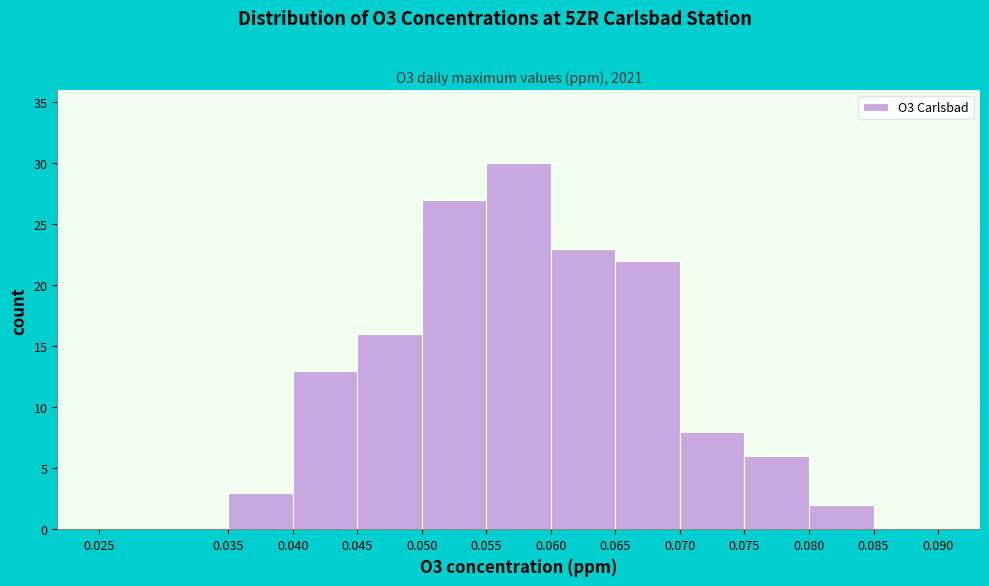

Which range on the x-axis has the tallest bar?

0.055 to 0.060